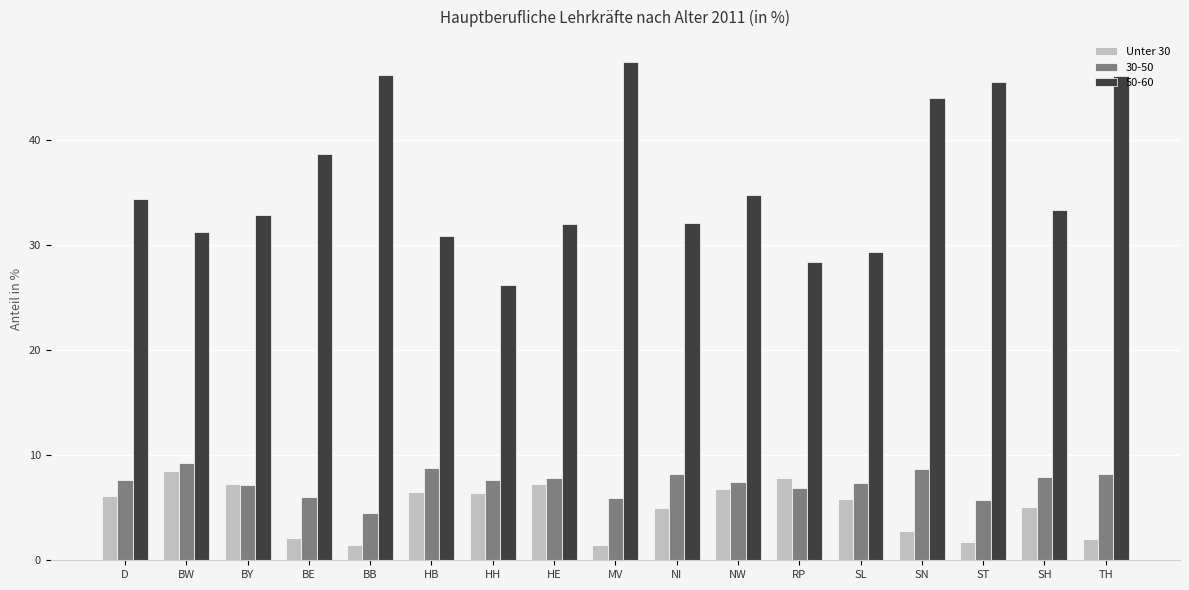

Are the bars grouped side by side (vs. stacked)?

Yes